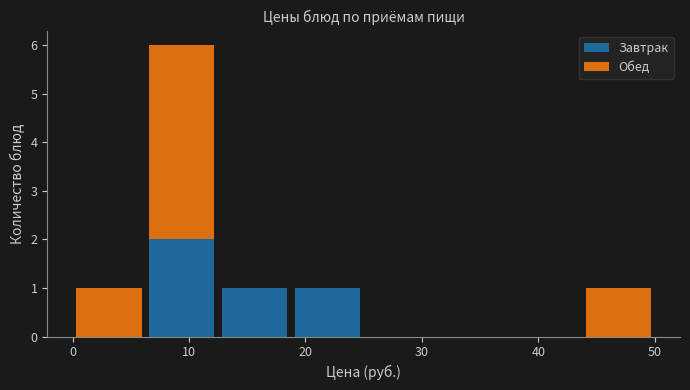

Reading left to right, transcribe this chart: for each stacked bar, give the range it covers on the x-axis and its total height. Neither the bar edges nor the heights are printed on the chart, so give them approximately, as read against the axes.

0 to 6: 1
6 to 13: 6
13 to 19: 1
19 to 25: 1
25 to 31: 0
31 to 38: 0
38 to 44: 0
44 to 50: 1